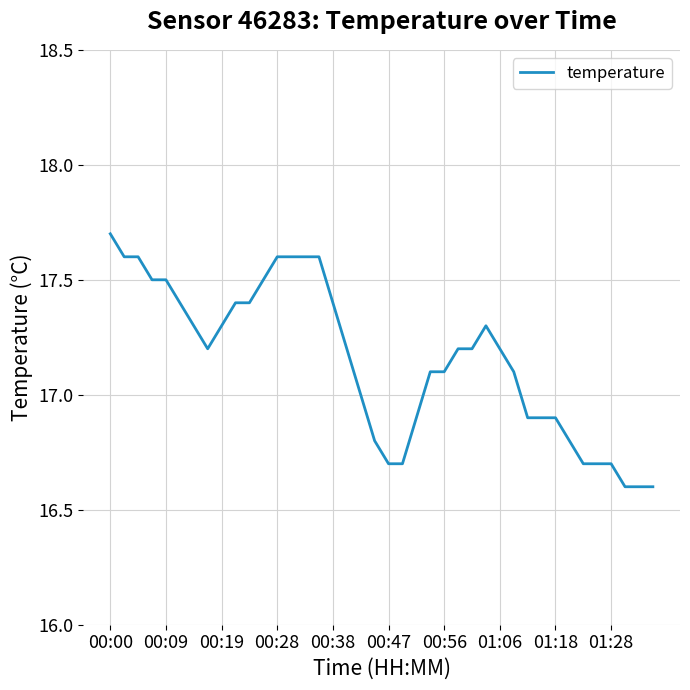

What is the greatest value displayed?

17.7